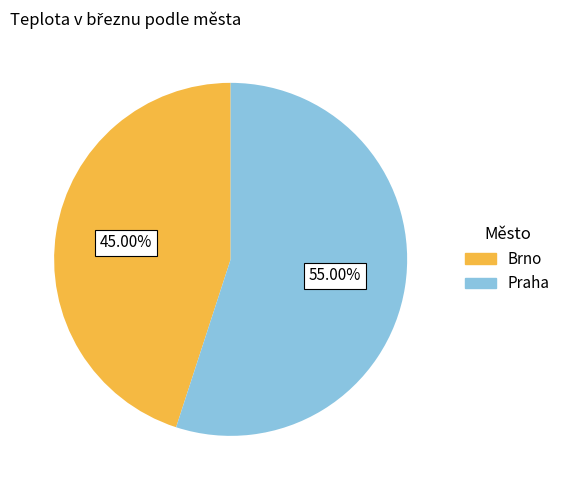

What is the majority slice?

Praha